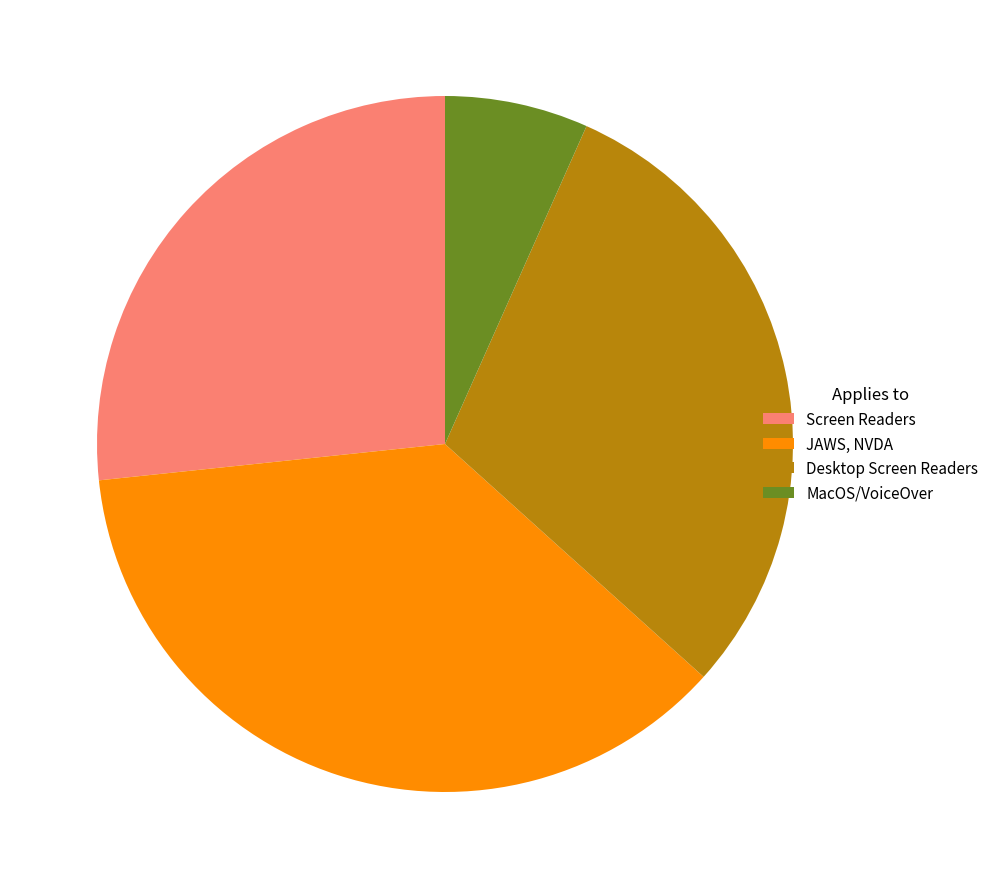

Is there a majority slice in this chart?

No